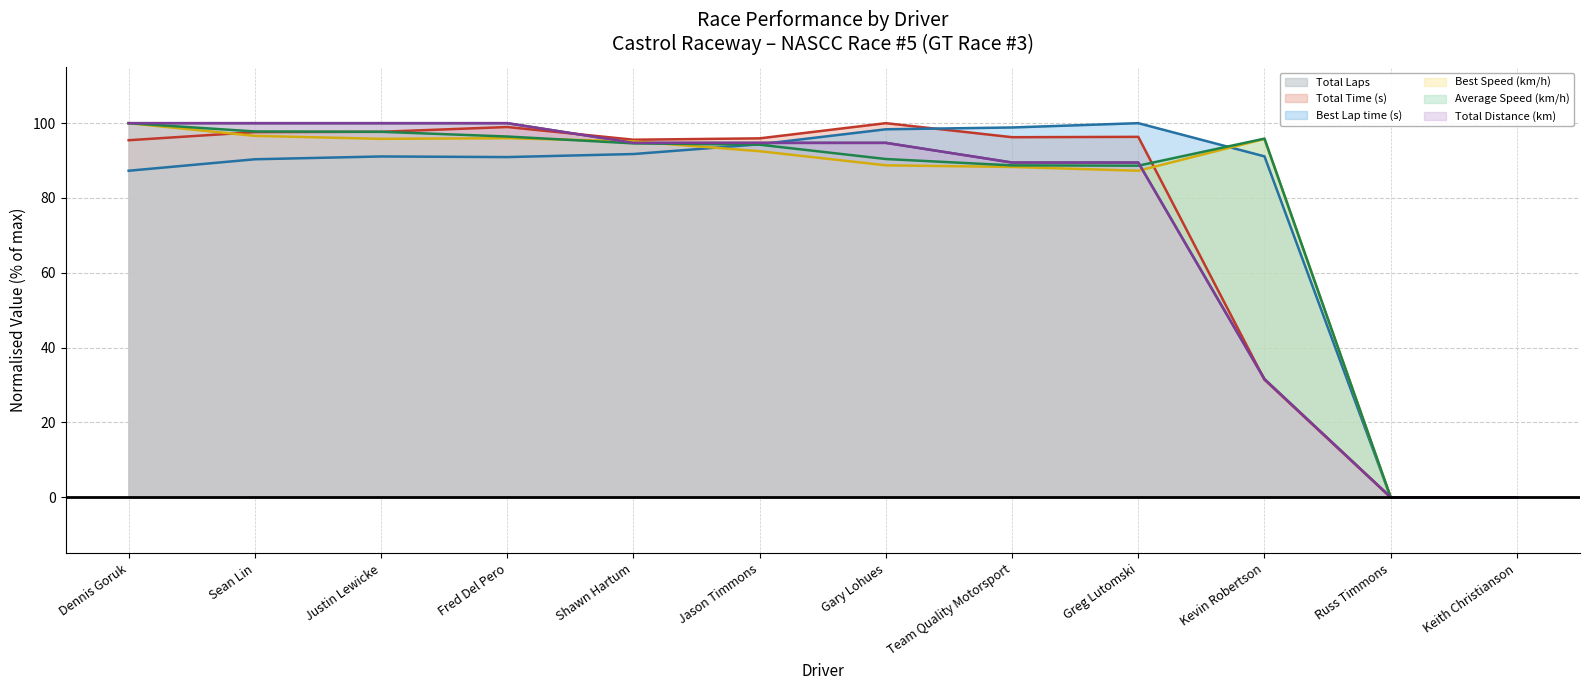

Which series has the largest total across all categories?

Average Speed (km/h)